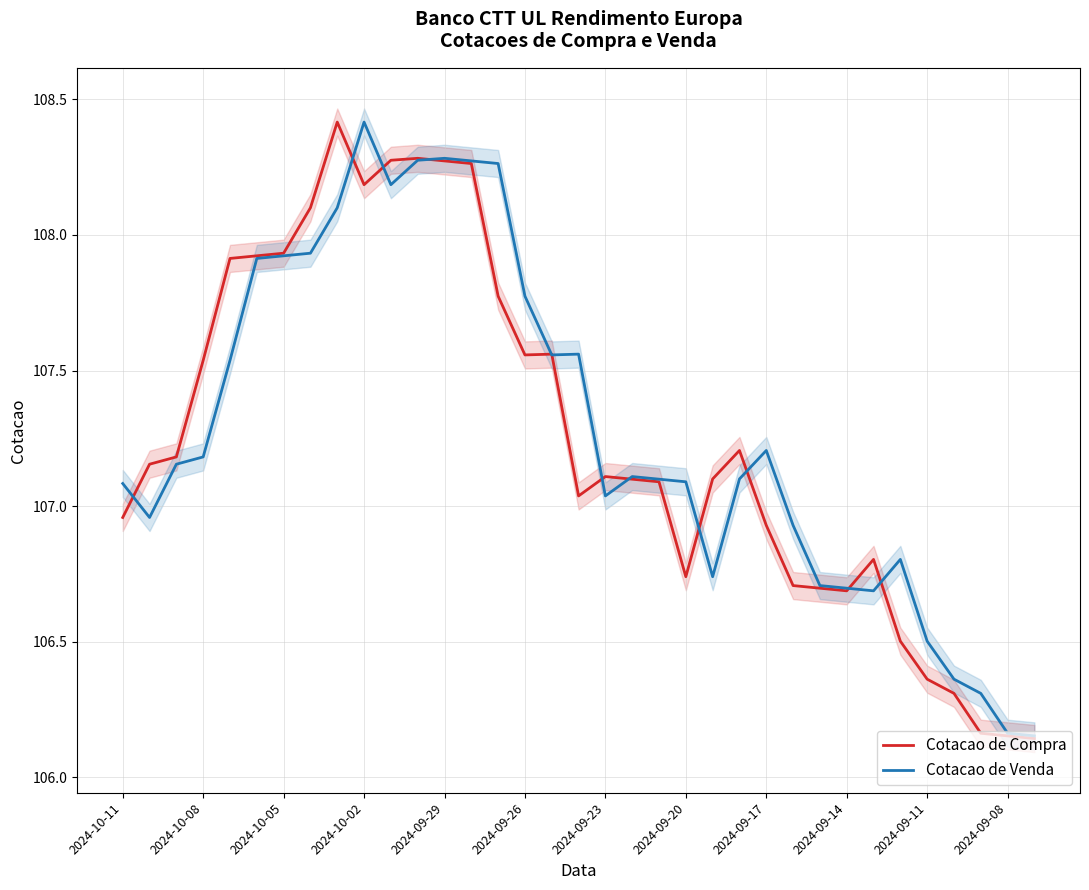

After their last crossing, which series has the higher values: Cotacao de Compra or Cotacao de Venda?

Cotacao de Venda